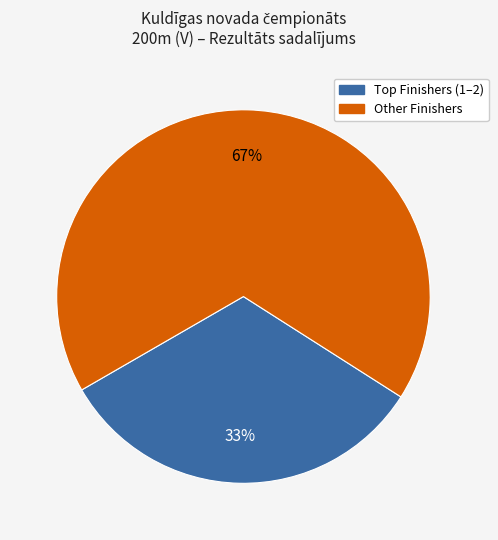

How many segments does this pie chart have?

2